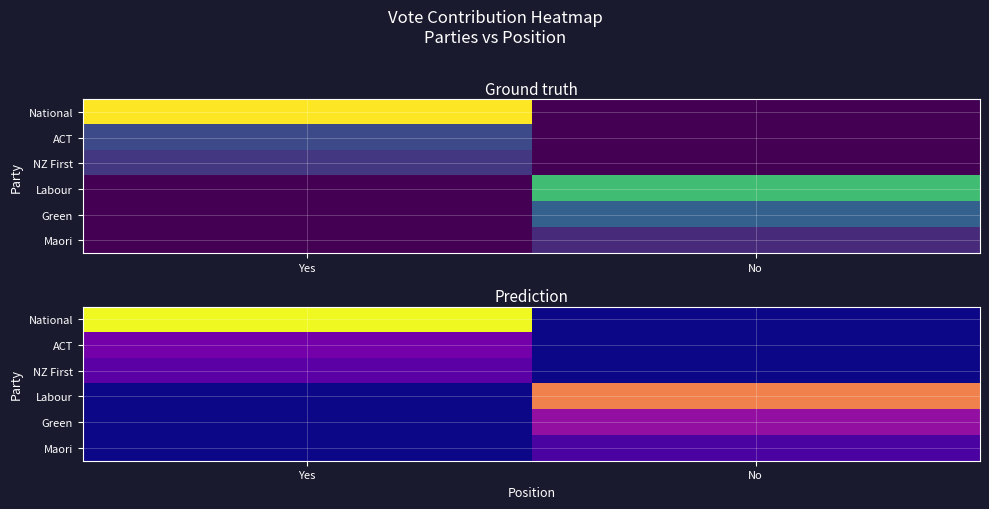

True or false: National has a value of 49 at Yes.

True